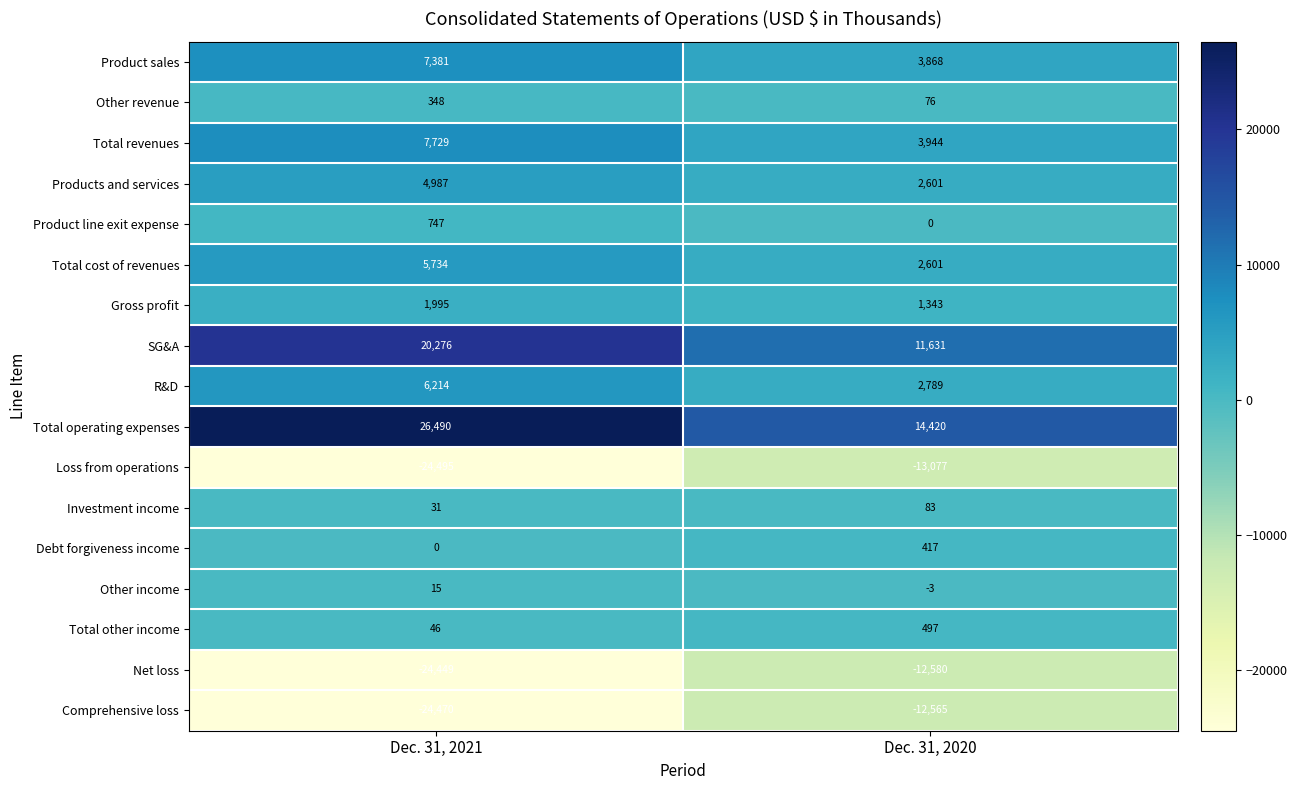

What is the difference between the highest and lowest values at Dec. 31, 2020?

27497